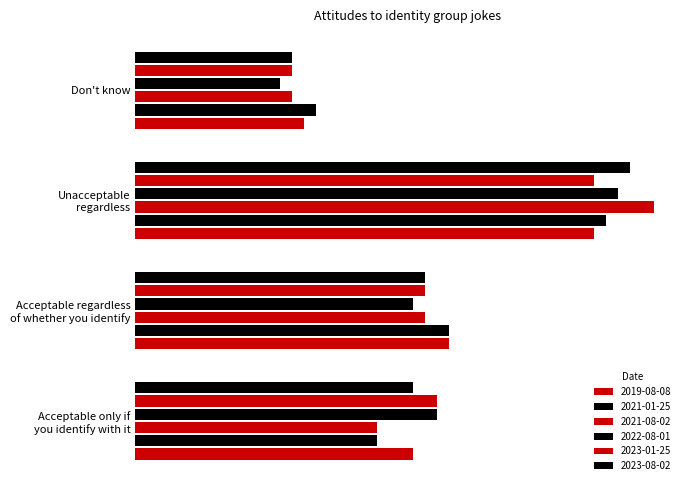

Reading left to right, extract all data points from this chart.

2019-08-08: Acceptable only if
you identify with it=0.2	Acceptable regardless
of whether you identify=0.3	Unacceptable
regardless=0.4	Don't know=0.1
2021-01-25: Acceptable only if
you identify with it=0.2	Acceptable regardless
of whether you identify=0.3	Unacceptable
regardless=0.4	Don't know=0.1
2021-08-02: Acceptable only if
you identify with it=0.2	Acceptable regardless
of whether you identify=0.2	Unacceptable
regardless=0.4	Don't know=0.1
2022-08-01: Acceptable only if
you identify with it=0.2	Acceptable regardless
of whether you identify=0.2	Unacceptable
regardless=0.4	Don't know=0.1
2023-01-25: Acceptable only if
you identify with it=0.2	Acceptable regardless
of whether you identify=0.2	Unacceptable
regardless=0.4	Don't know=0.1
2023-08-02: Acceptable only if
you identify with it=0.2	Acceptable regardless
of whether you identify=0.2	Unacceptable
regardless=0.4	Don't know=0.1